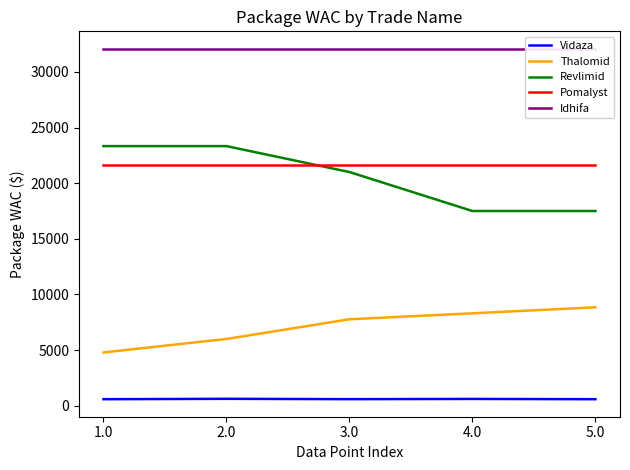

What is the maximum value for Thalomid?

8843.5